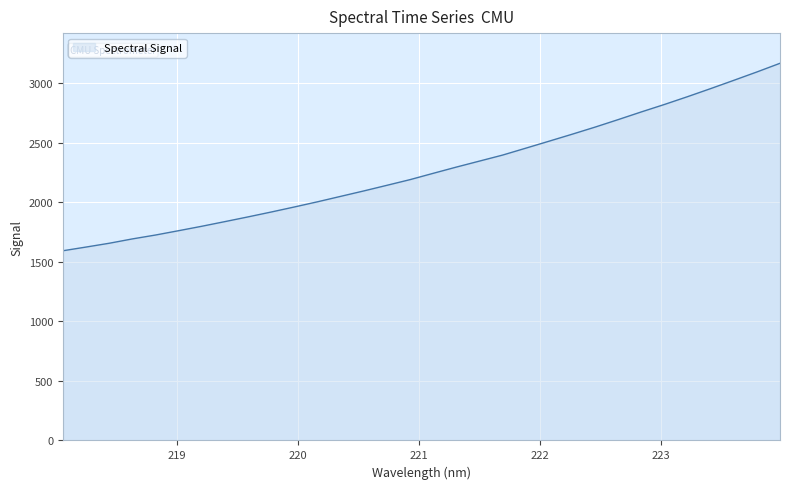

What is the greatest value displayed?

3168.2